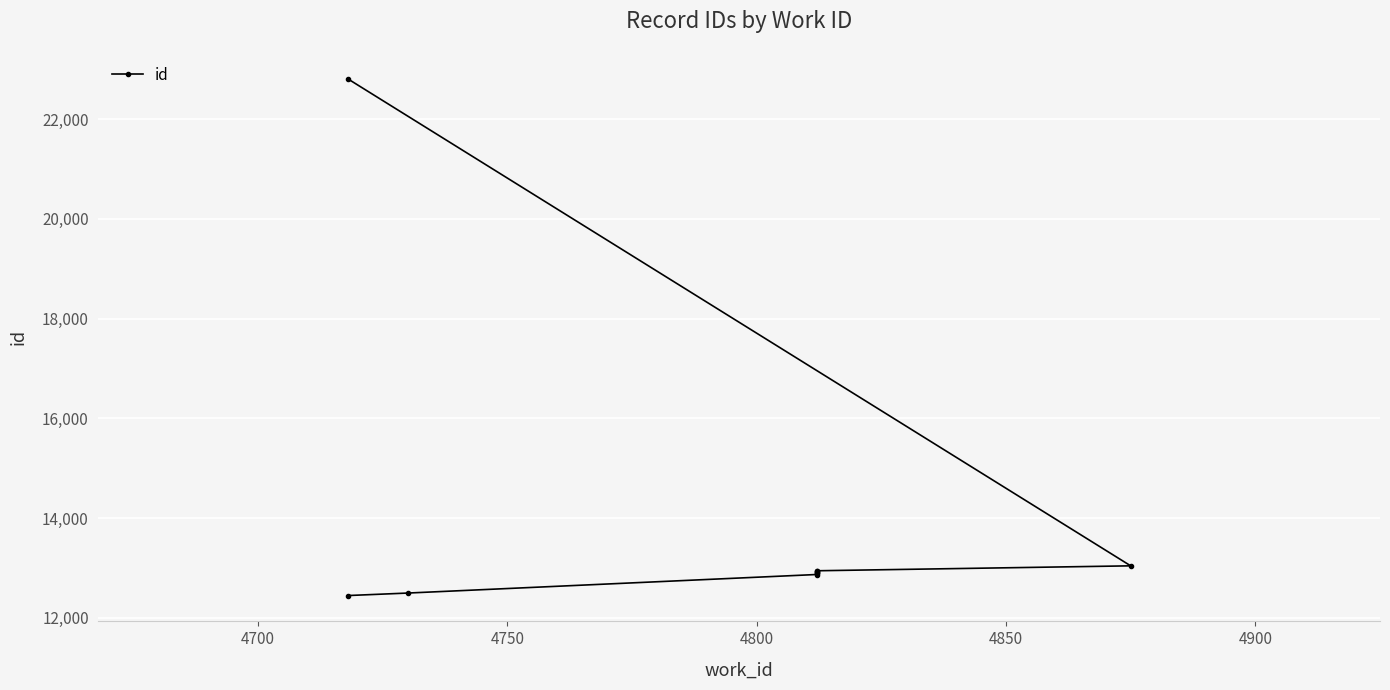

What is the maximum value shown in the chart?

22807